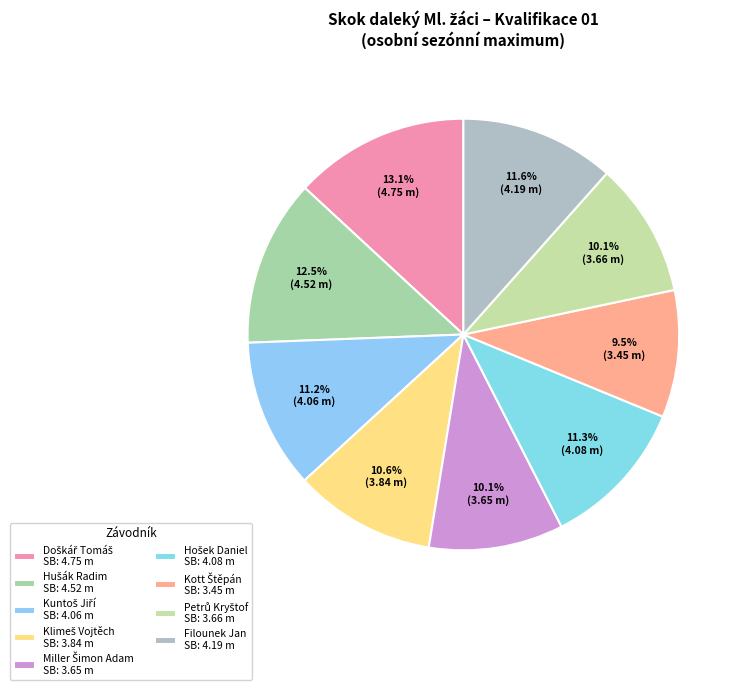

Approximately how many times larger is the value at Petrů Kryštof compared to Klimeš Vojtěch?

1.0